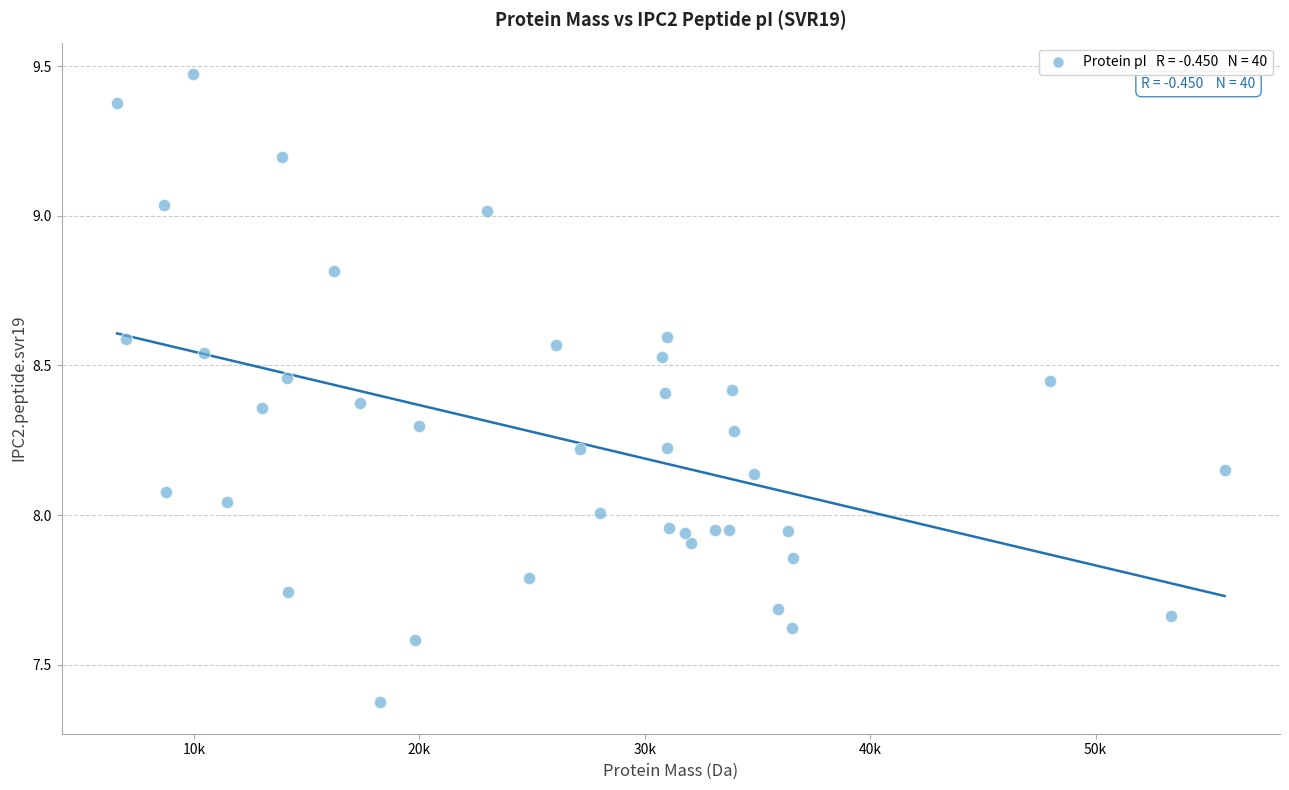

What is the range of Y values (max minus min)?

2.1